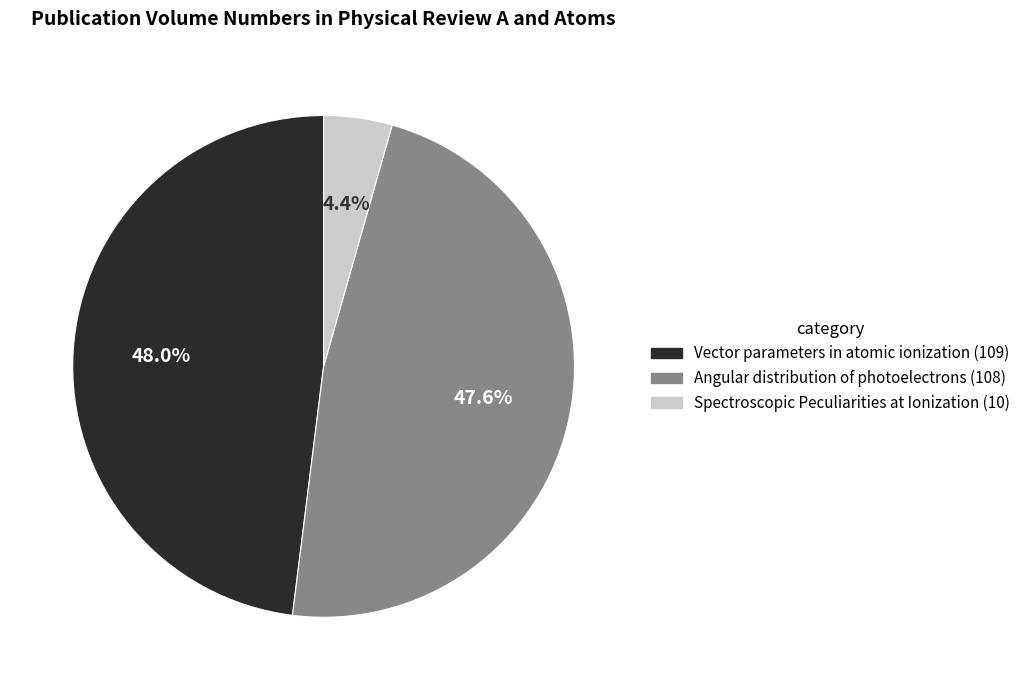

What percentage is NOT represented by Angular distribution of photoelectrons?

52.4%